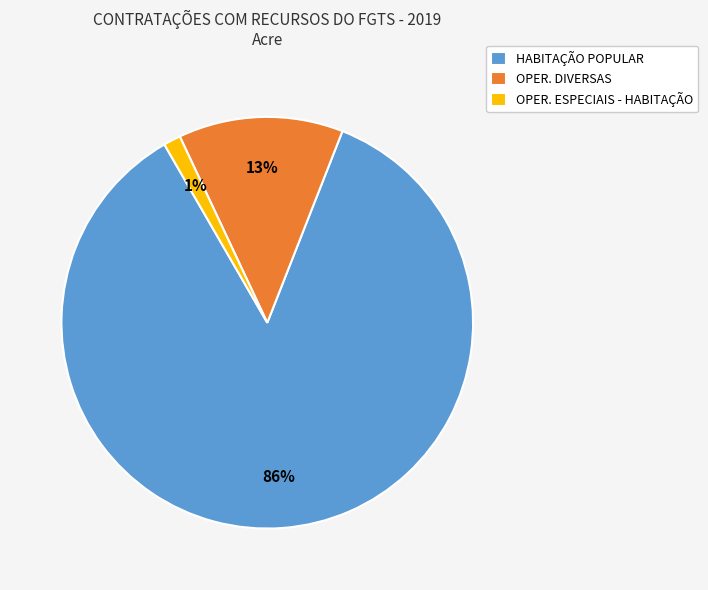

Is OPER. DIVERSAS the majority of the pie?

No